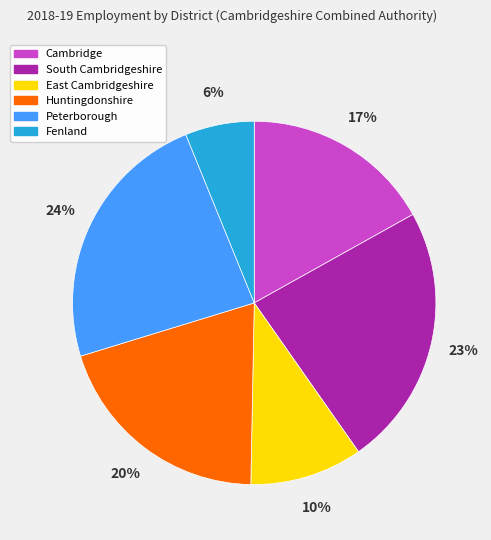

Does any single category account for the majority?

No